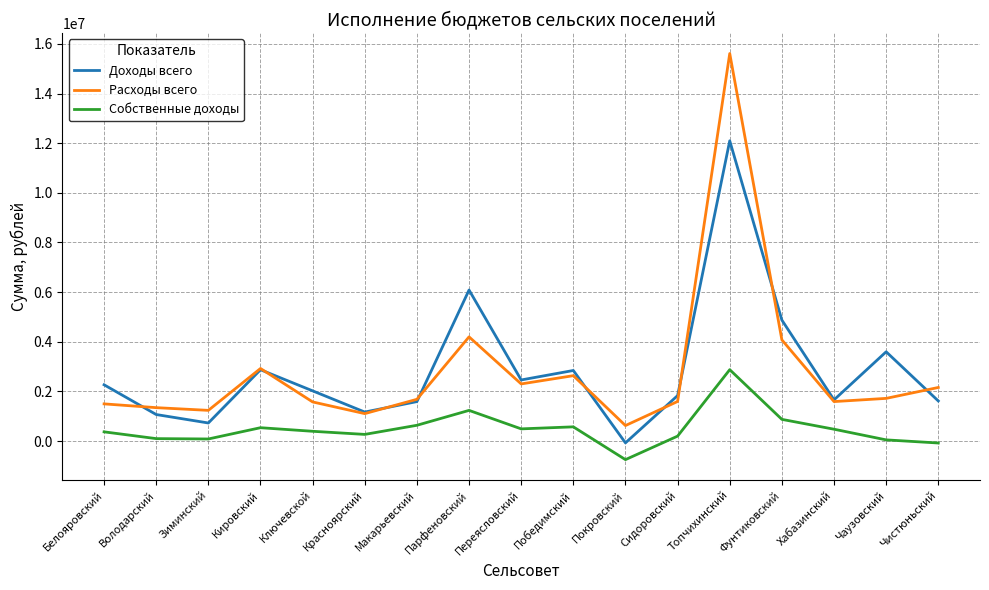

Which series has the widest spread of values?

Расходы всего